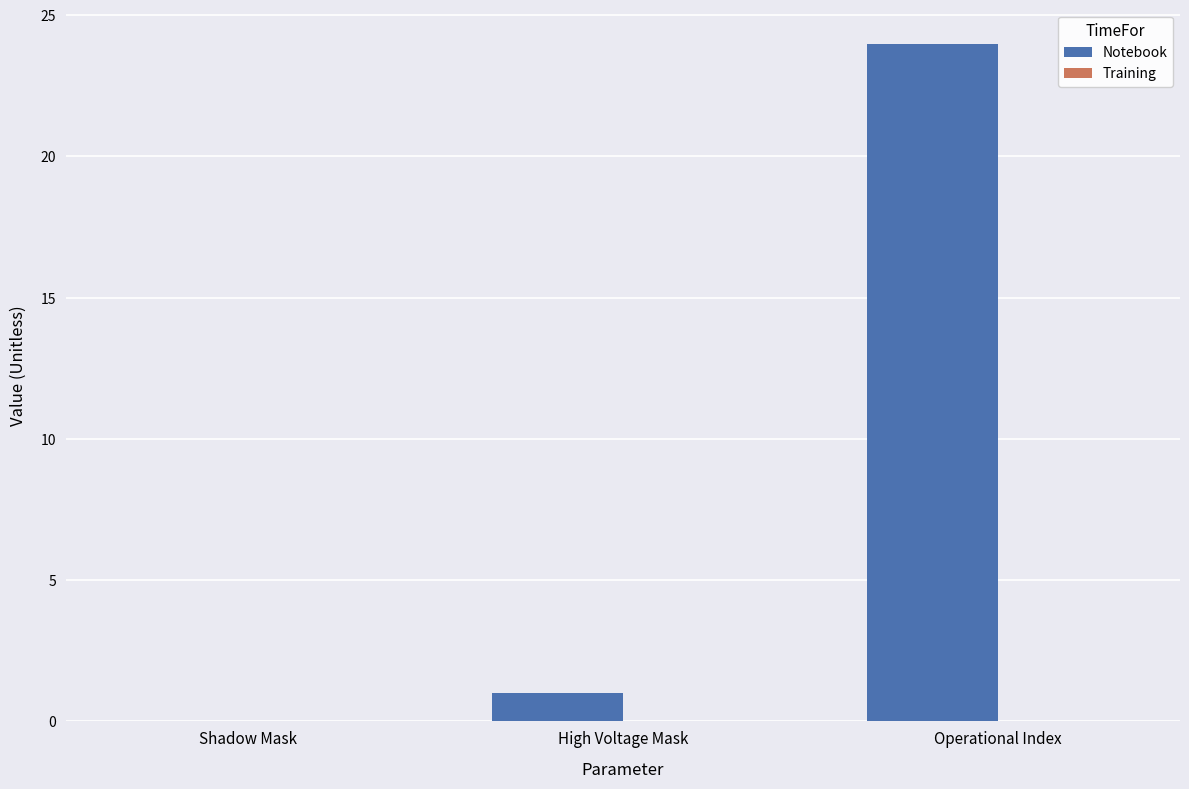

What value does the data have at Operational Index, to the nearest 10?

20